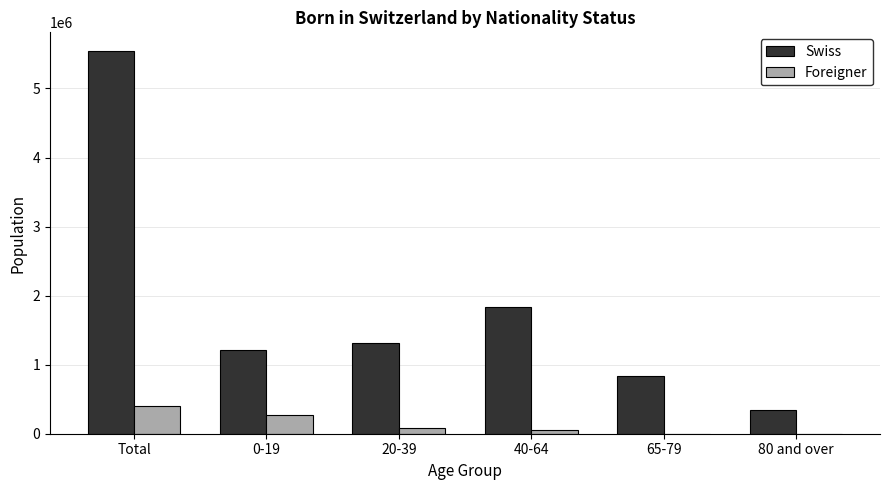

Which label corresponds to the largest value in the chart?

Total